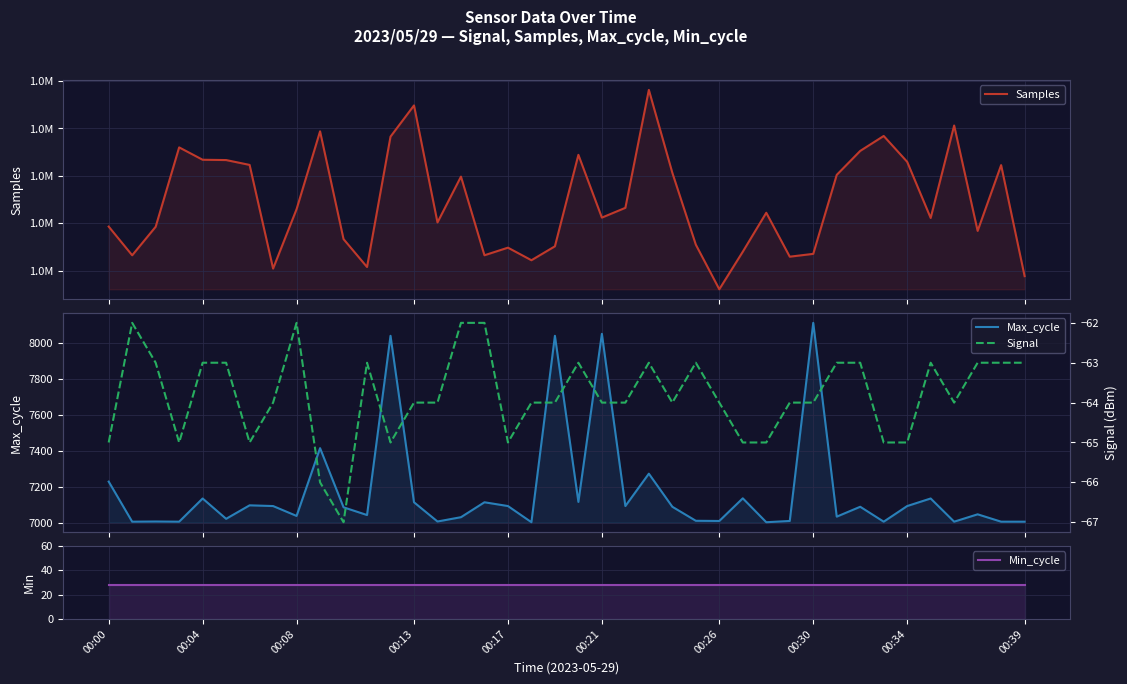

The Signal series shows -36 at 00:30. True or false?

False